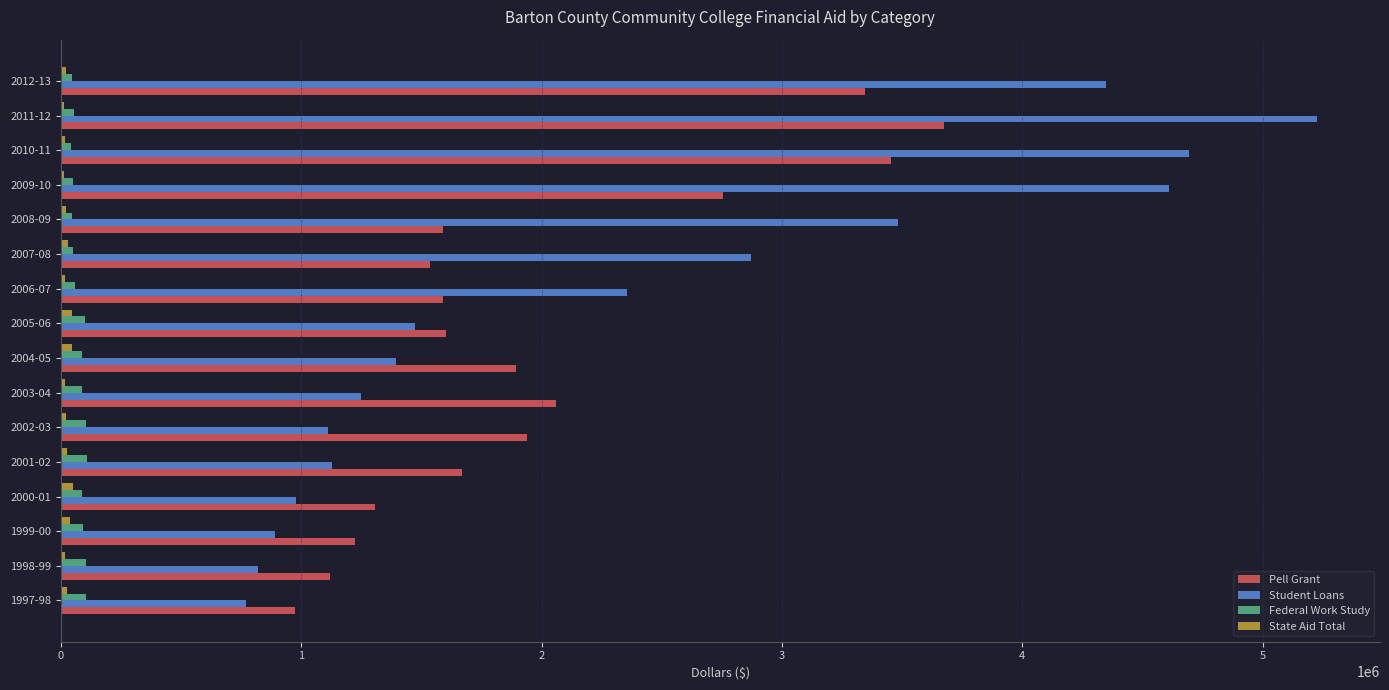

The value of Pell Grant at 1998-99 is 1941733. True or false?

False